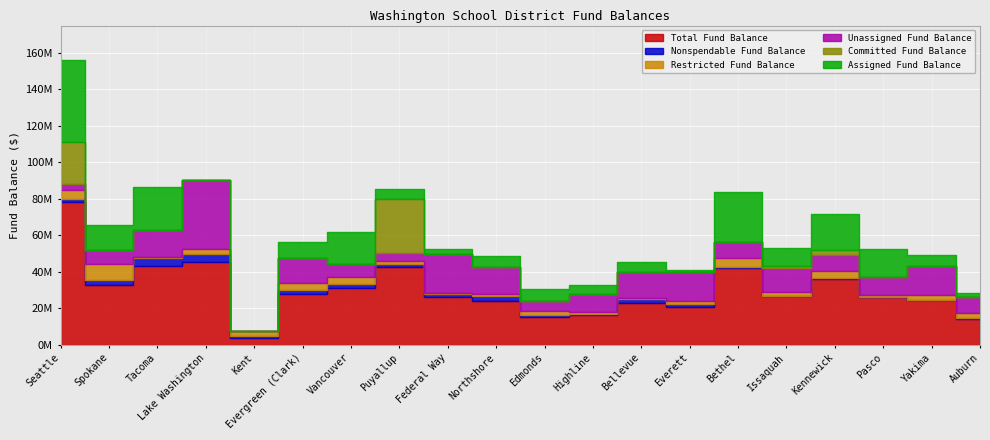

What is the total value across all series at Northshore?

48309819.2